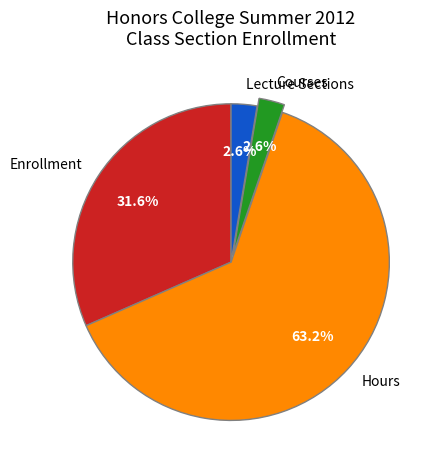

Is the sum of Hours and Lecture Sections greater than half?

Yes